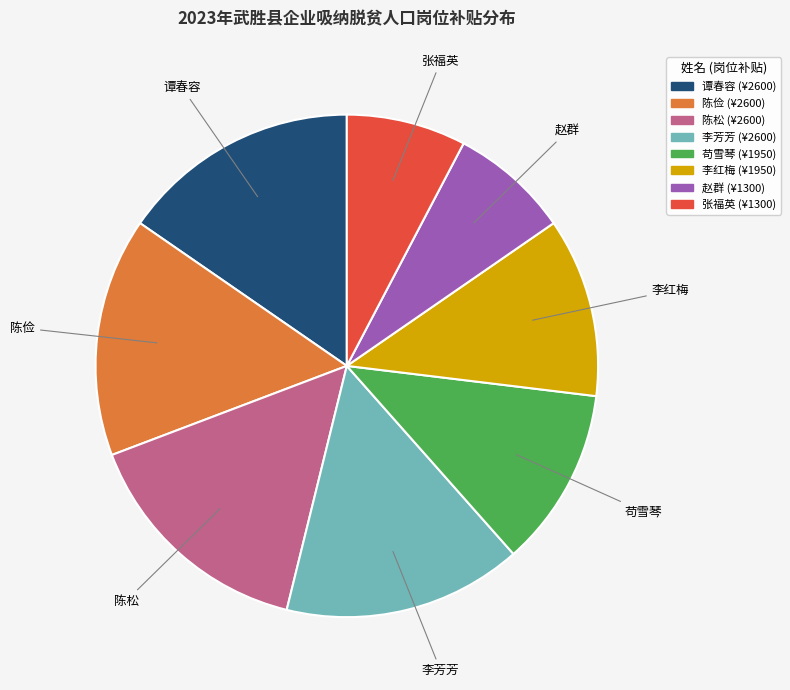

Approximately how many times larger is the value at 陈俭 compared to 苟雪琴?

1.3